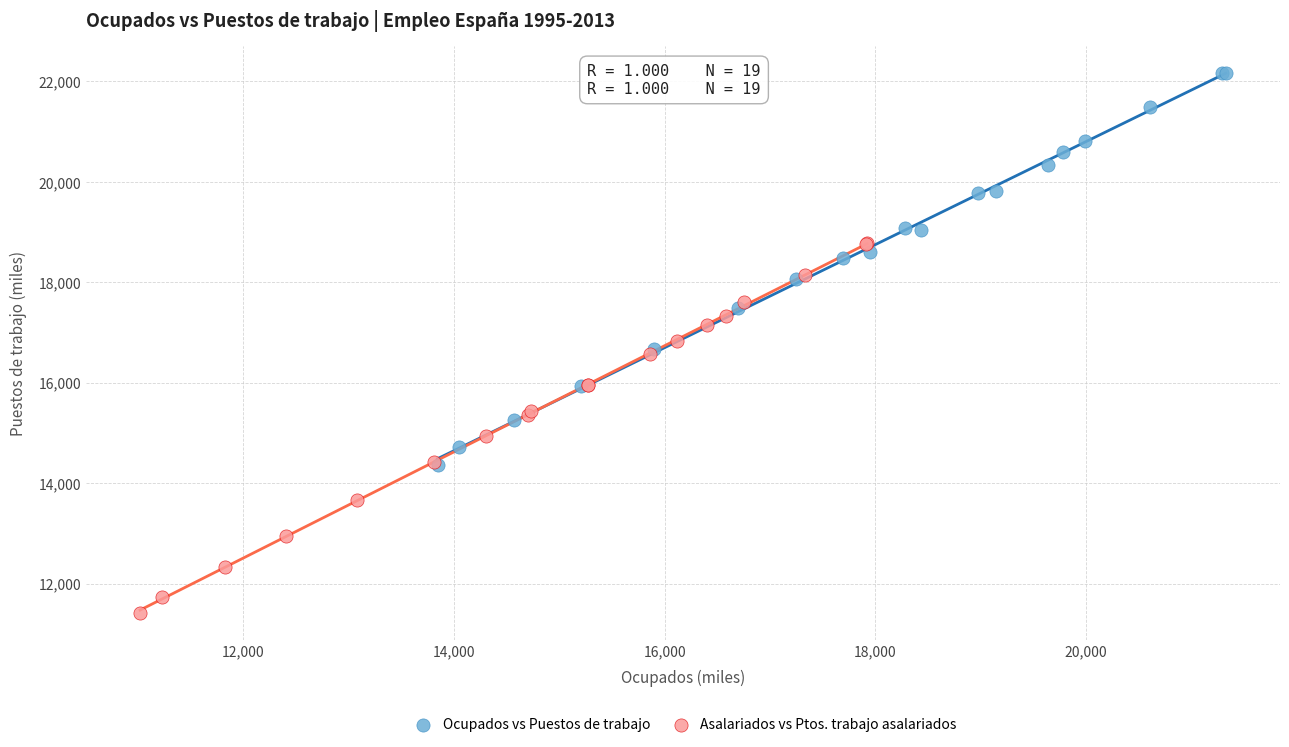

Which series has the widest spread of Y values?

Ocupados vs Puestos de trabajo